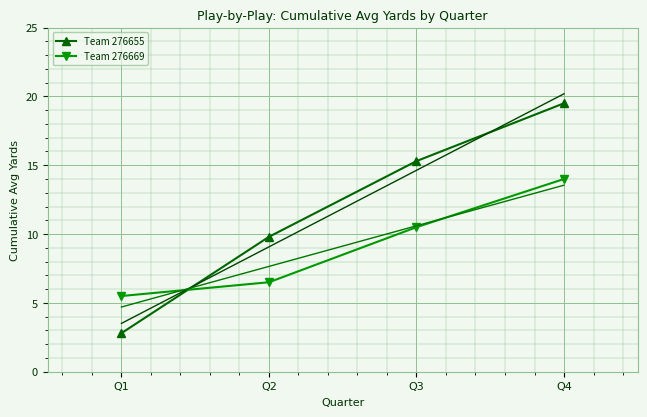

At which label does Team 276655 first exceed 15?

Q3